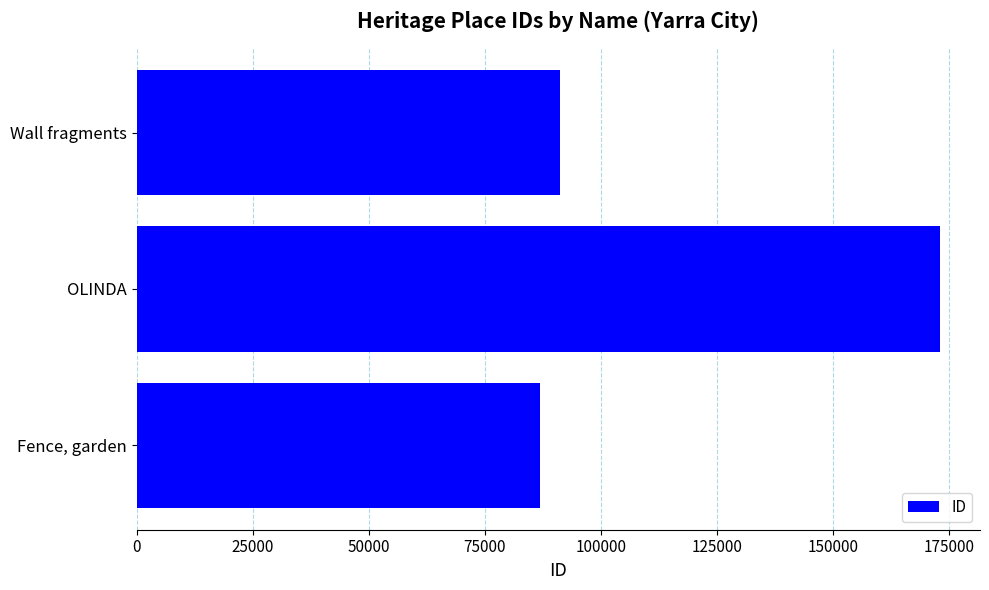

List the labels in order of value, largest first.

OLINDA, Wall fragments, Fence, garden